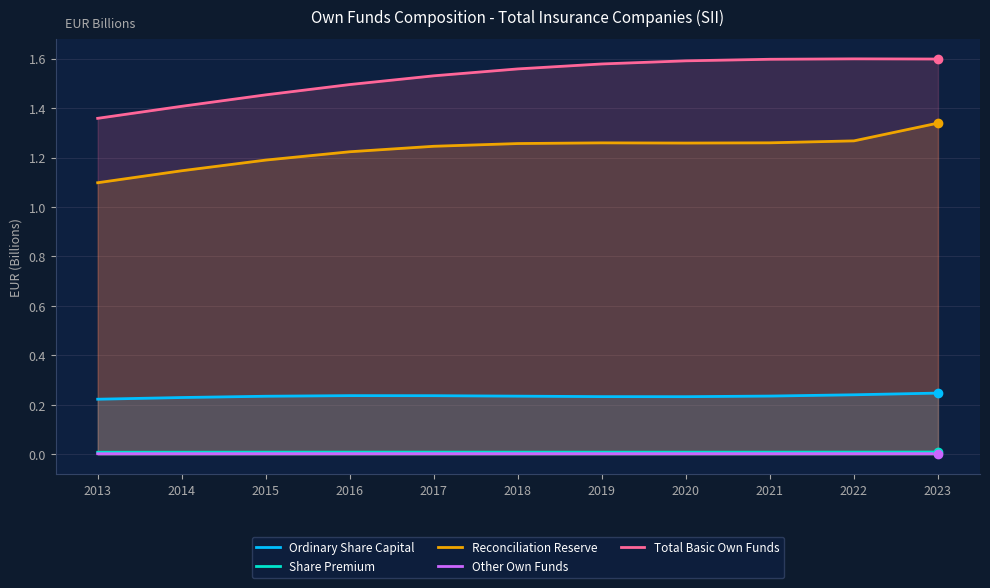

Between 2020 and 2017, which is larger?

2017